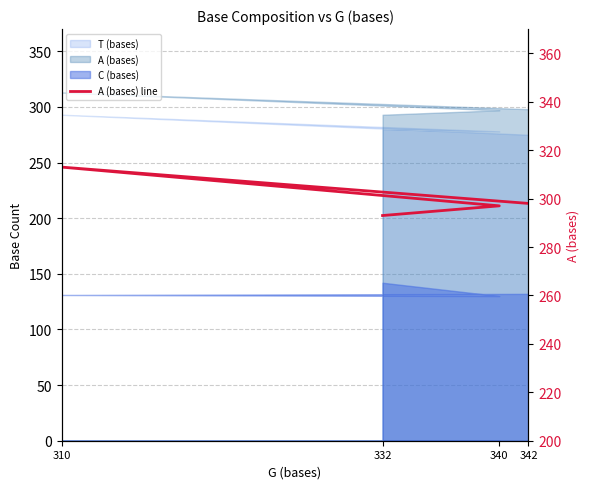

What is the average value?

300